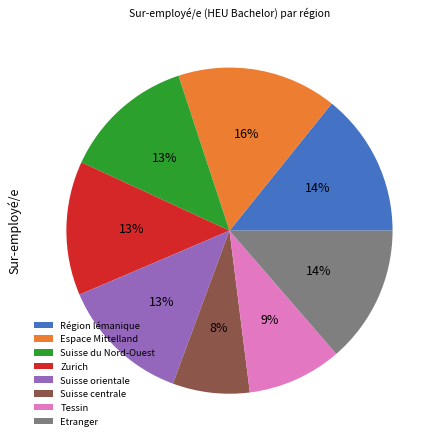

What is the ratio of the value at Tessin to the value at Suisse orientale?

0.7